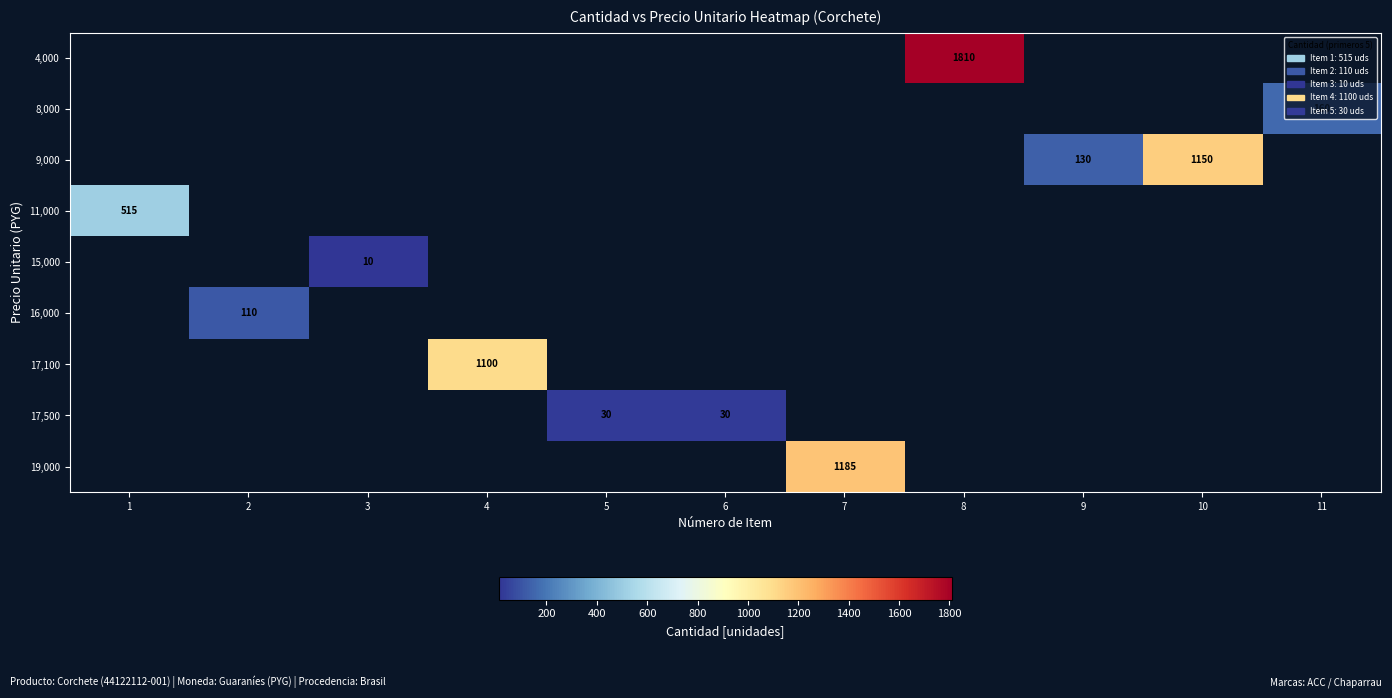

At which category does the chart reach its peak across all series?

8